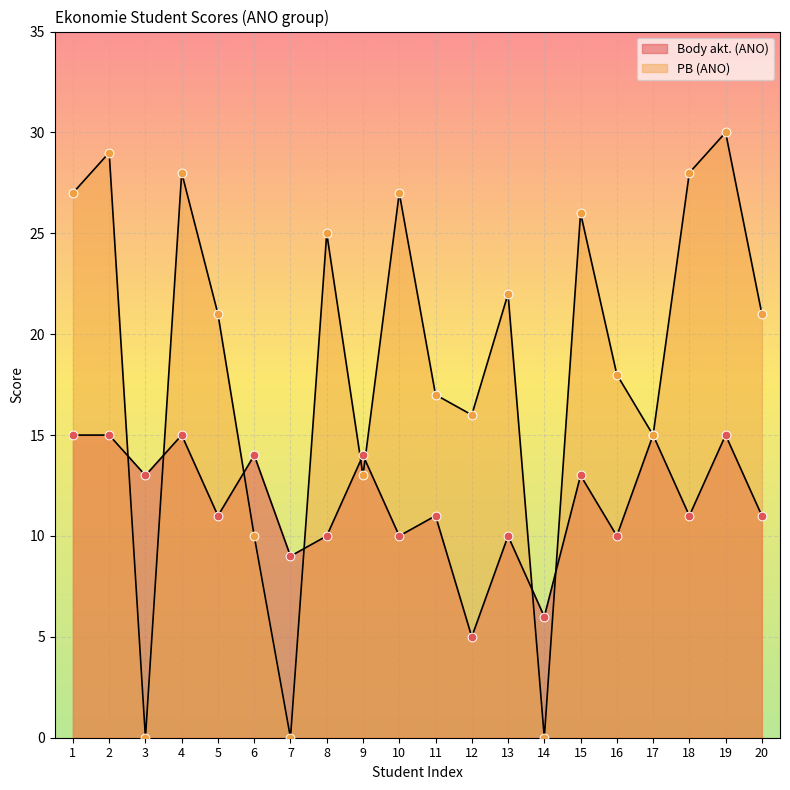

What is the total value across all series at 1?

42